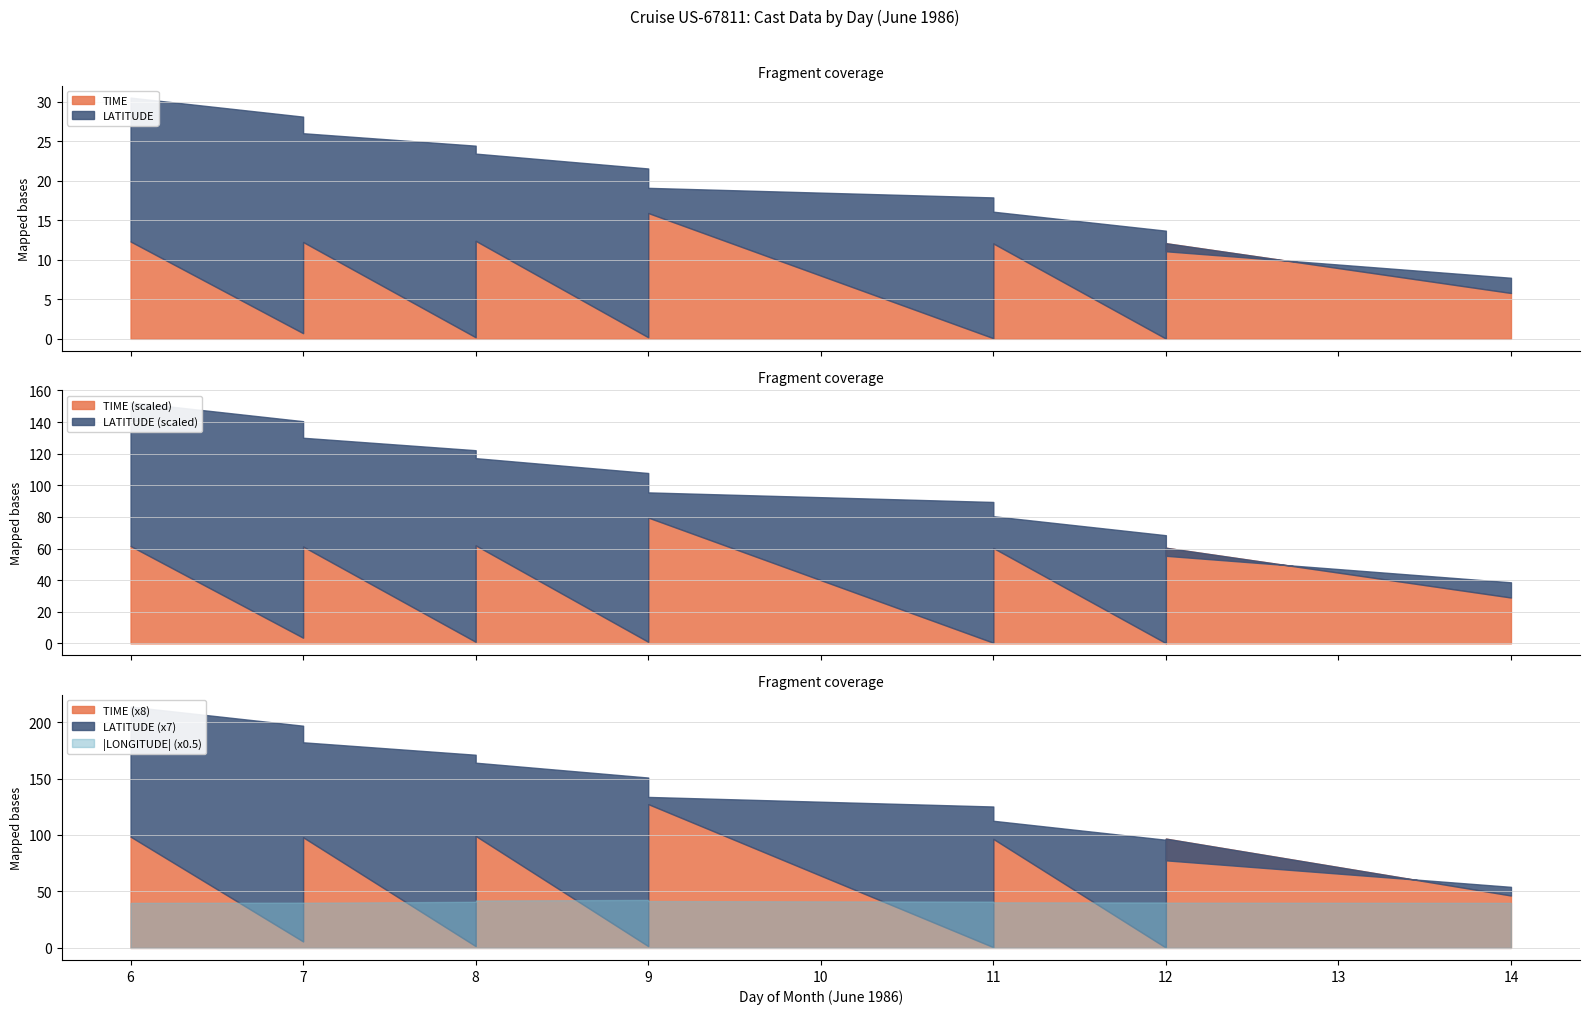

What is the spread (max minus min) of values at 7?

108.3